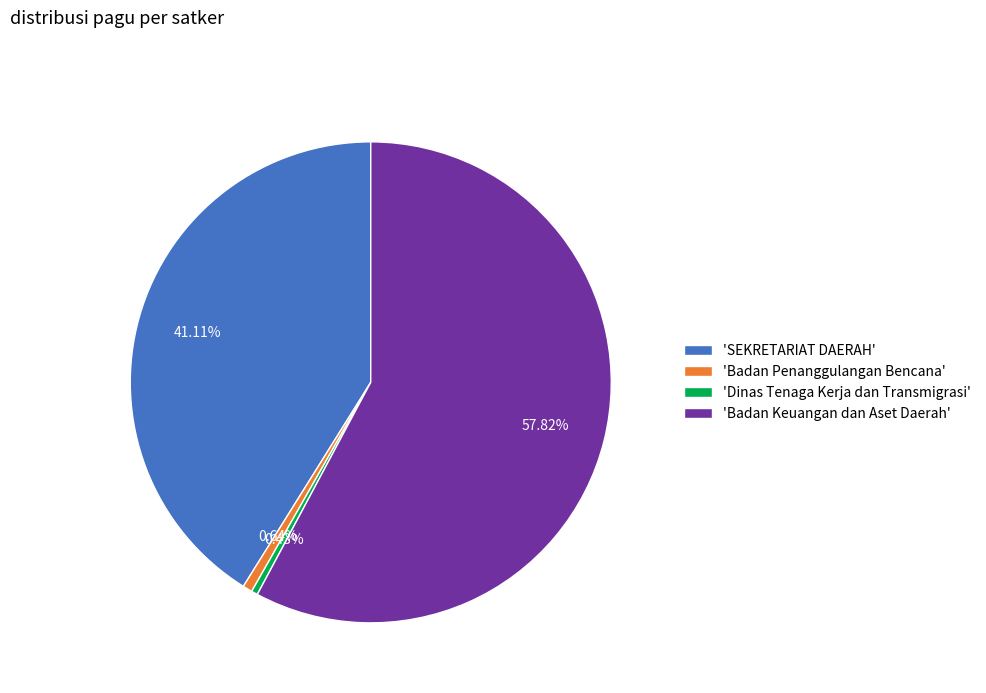

Which category has the biggest portion of the pie?

'Badan Keuangan dan Aset Daerah'